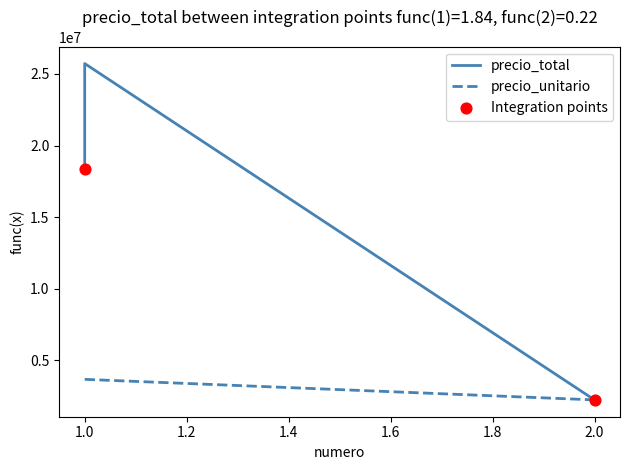

Which series has the widest spread of Y values?

precio_total